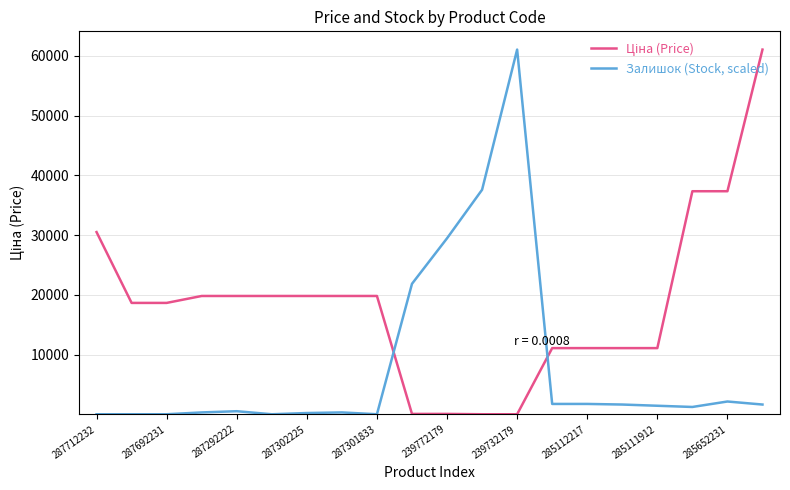

Which series has the largest total across all categories?

Ціна (Price)